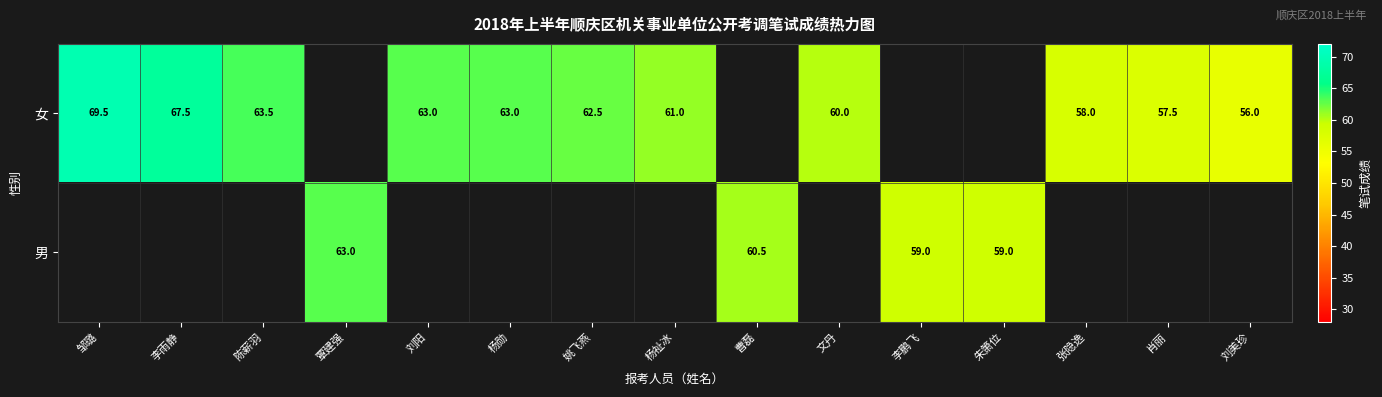

True or false: 女 has a value of 58.0 at 张隐逸.

True